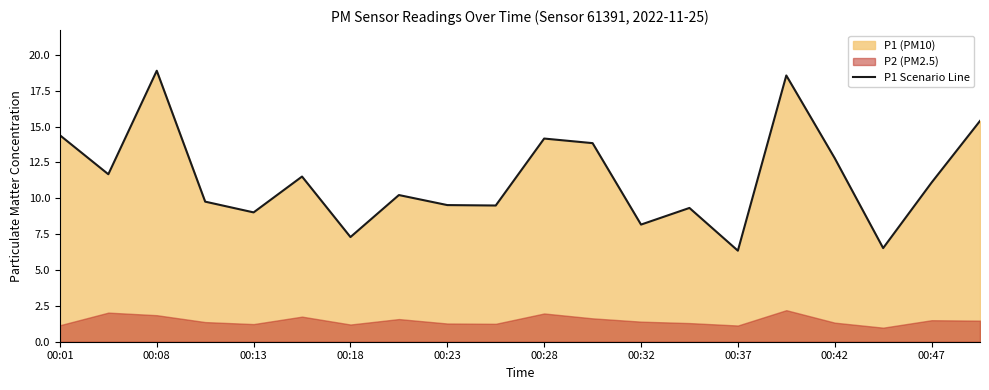

True or false: the data has more than 0 interior local peaks.

True